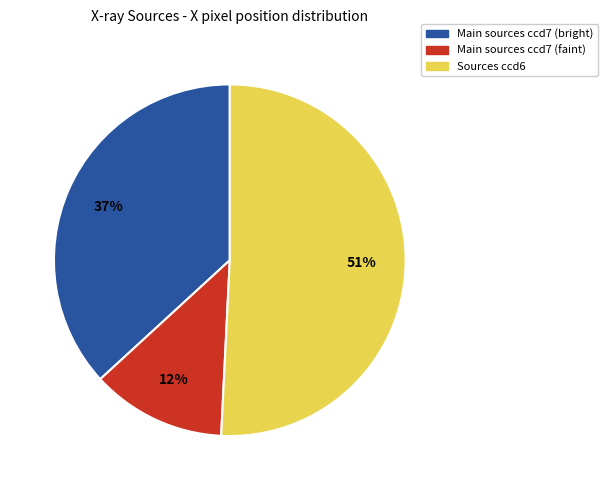

Is there any slice that represents more than half of the pie?

Yes